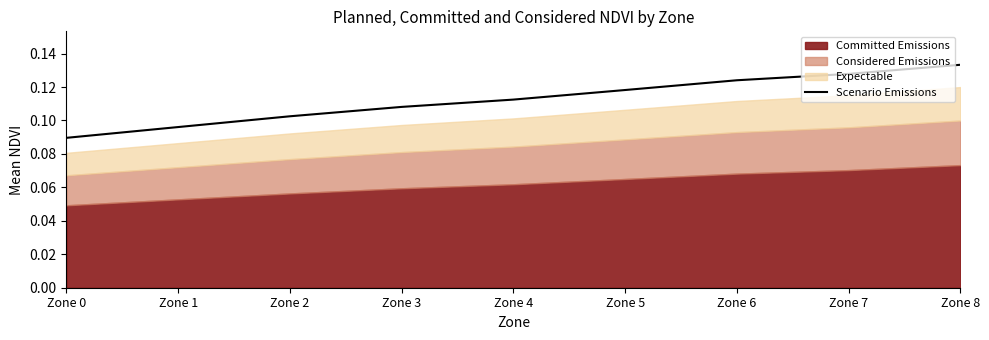

List the labels in order of value, largest first.

Zone 8, Zone 7, Zone 6, Zone 5, Zone 4, Zone 3, Zone 2, Zone 1, Zone 0